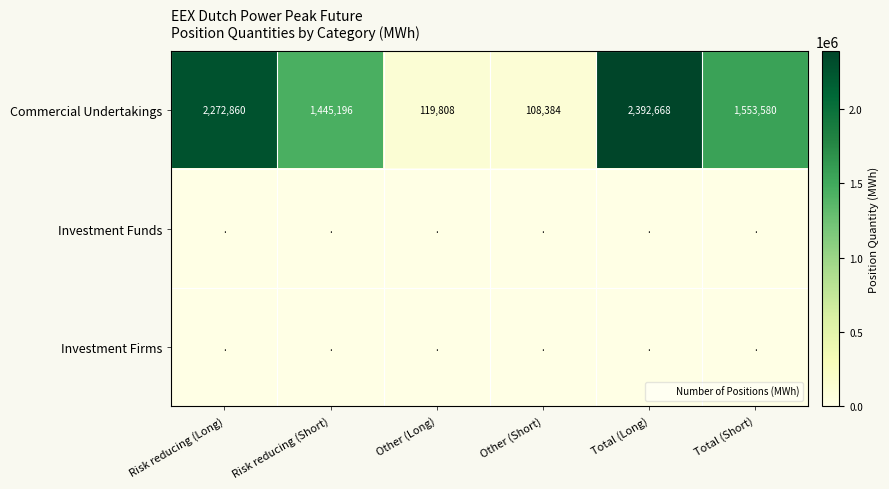

Which series changed the most between Other (Short) and Total (Long)?

Commercial Undertakings